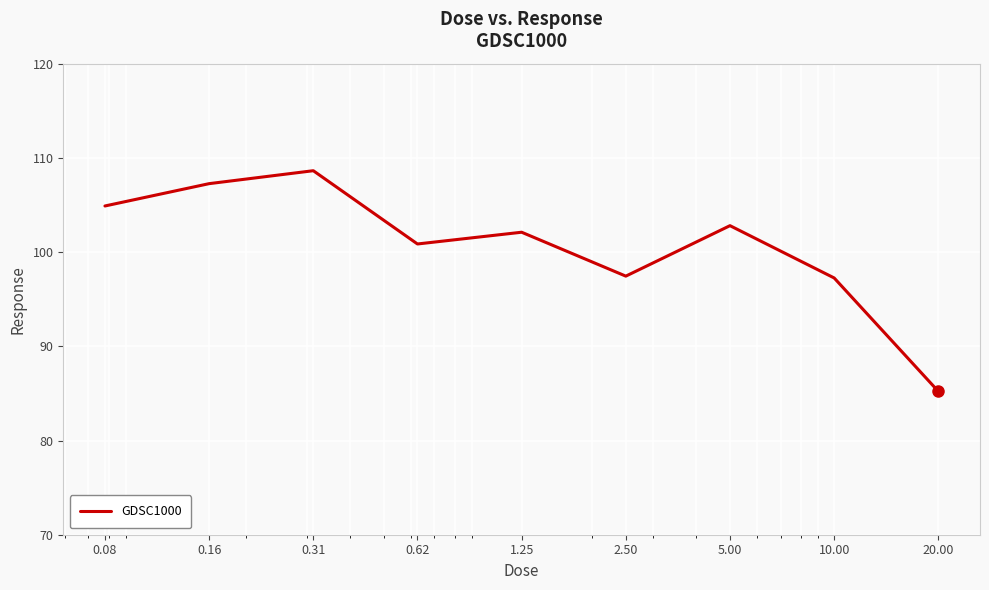

What is the greatest value displayed?

108.6